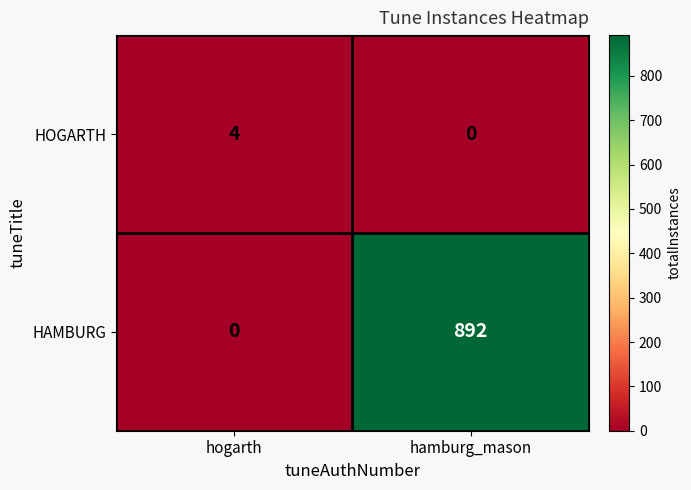

True or false: HOGARTH has a value of 0 at hamburg_mason.

True